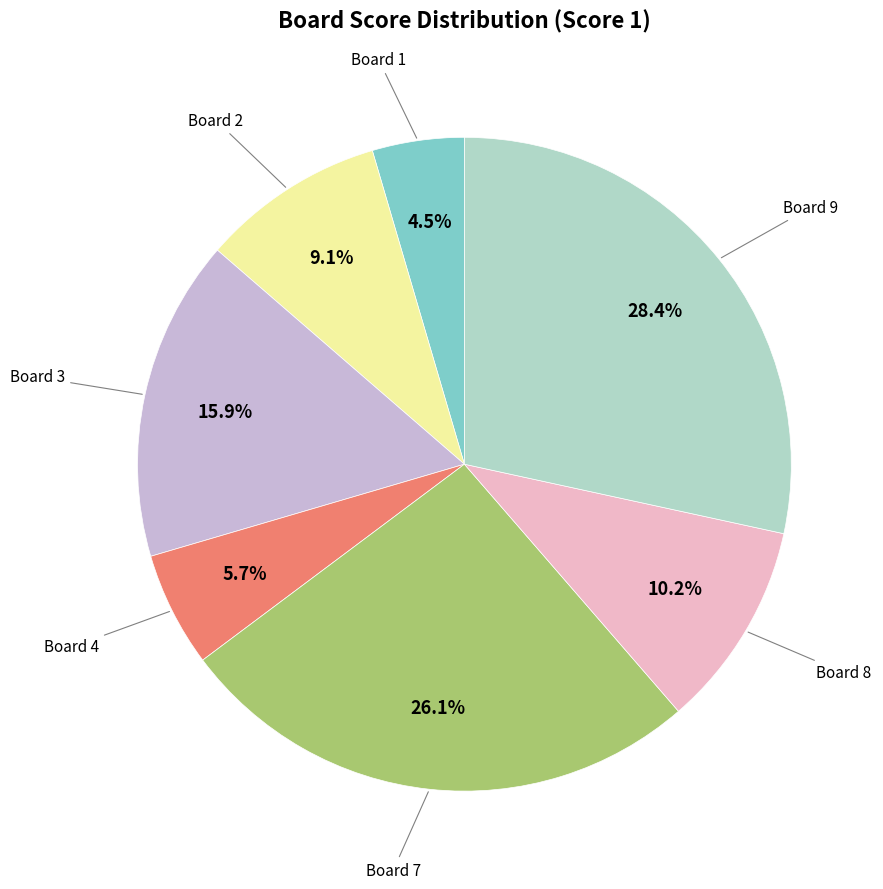

How many slices are in this pie chart?

7